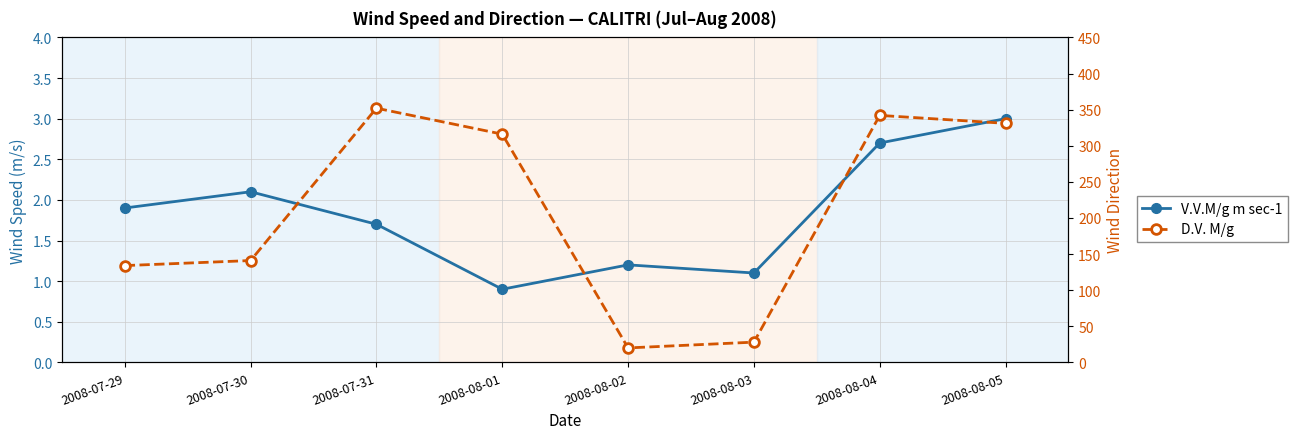

Where is D.V. M/g nearest to the value 186?

2008-07-30